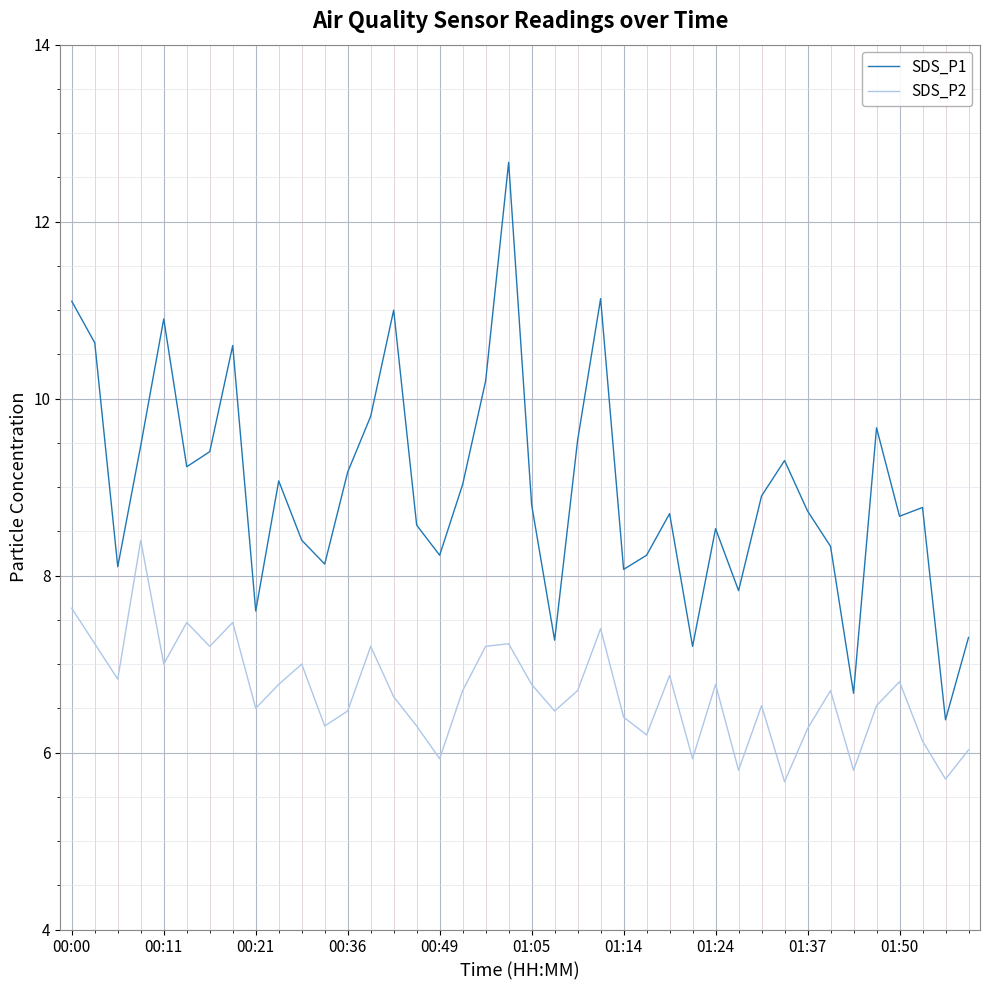

How many interior local valleys does the SDS_P1 series have?

12